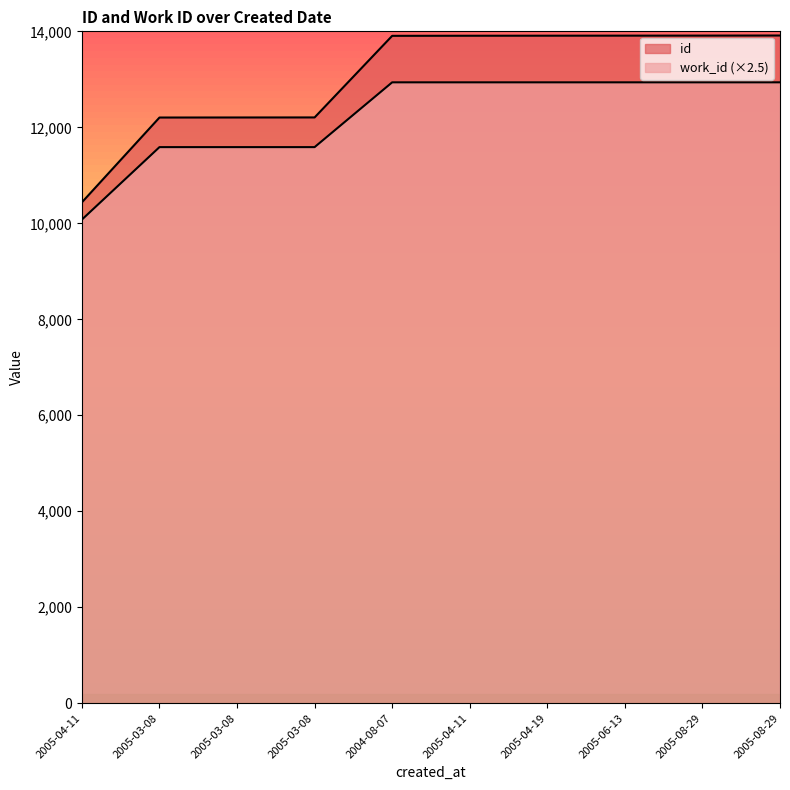

At which label does id reach its peak?

2005-08-29